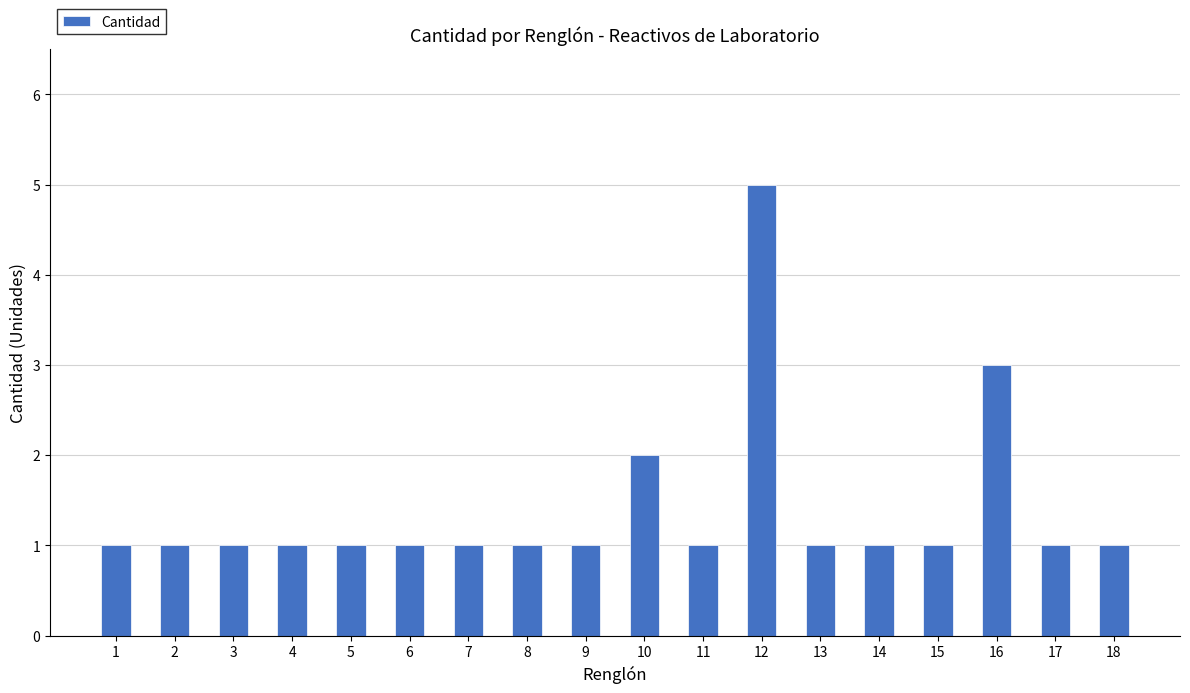

The chart shows a value of 1 at 13. True or false?

True